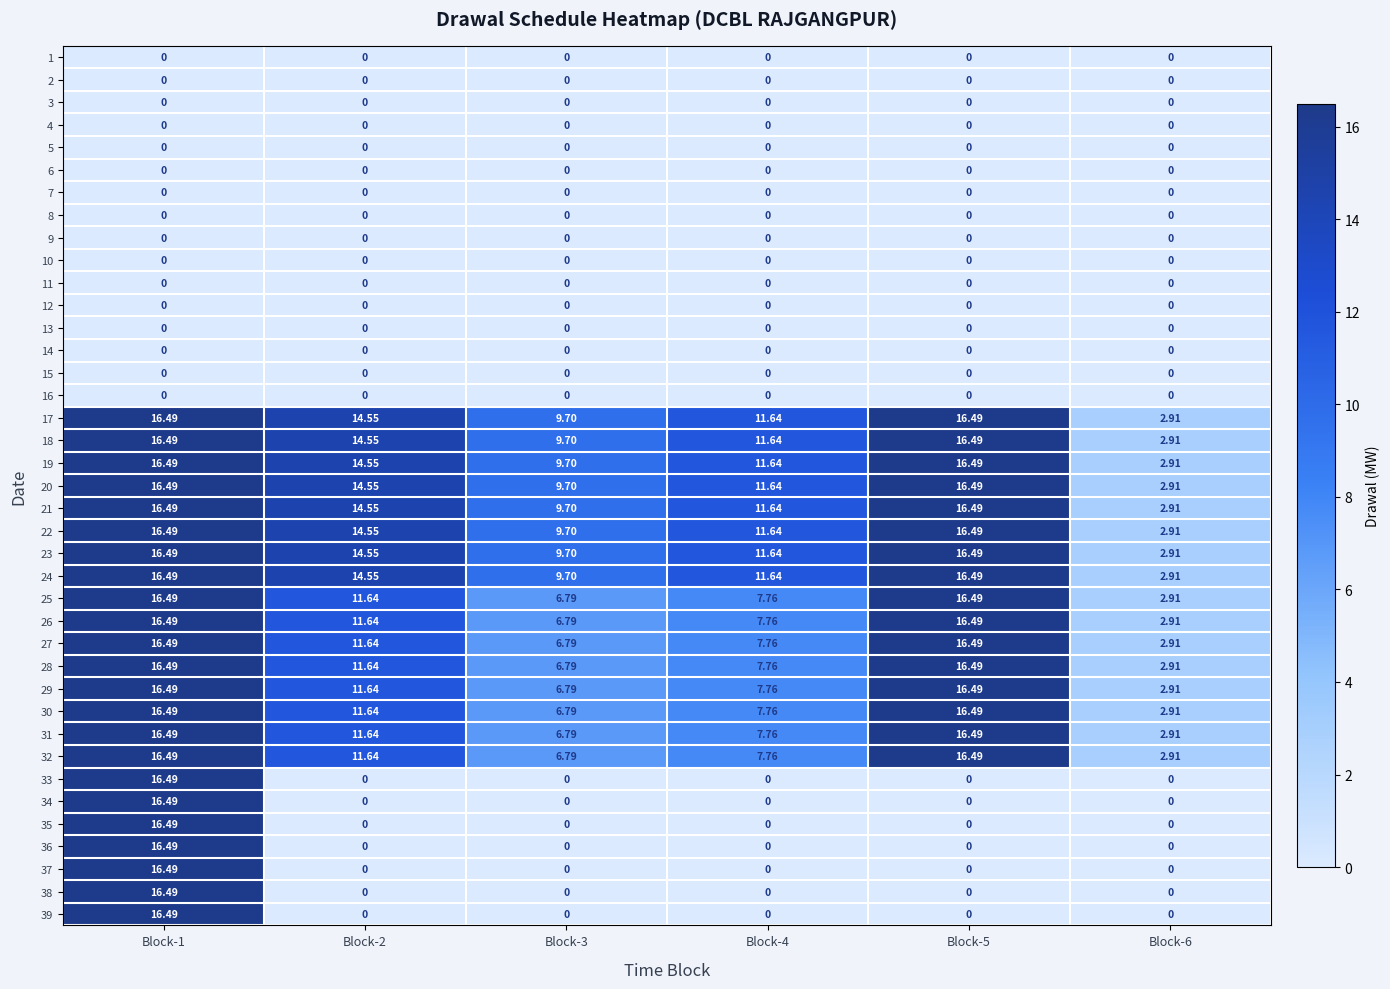

How many values in the 36 series exceed 0?

1